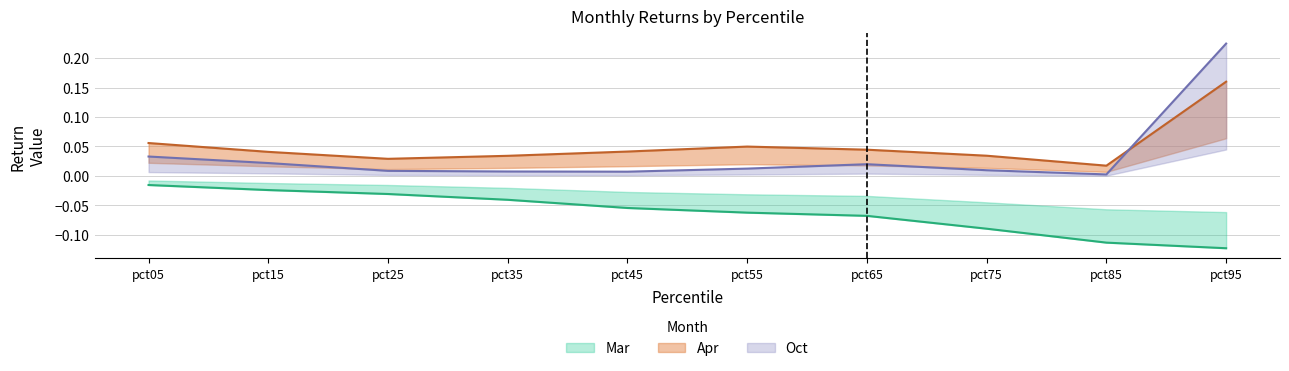

True or false: Apr and Mar intersect in this chart.

False